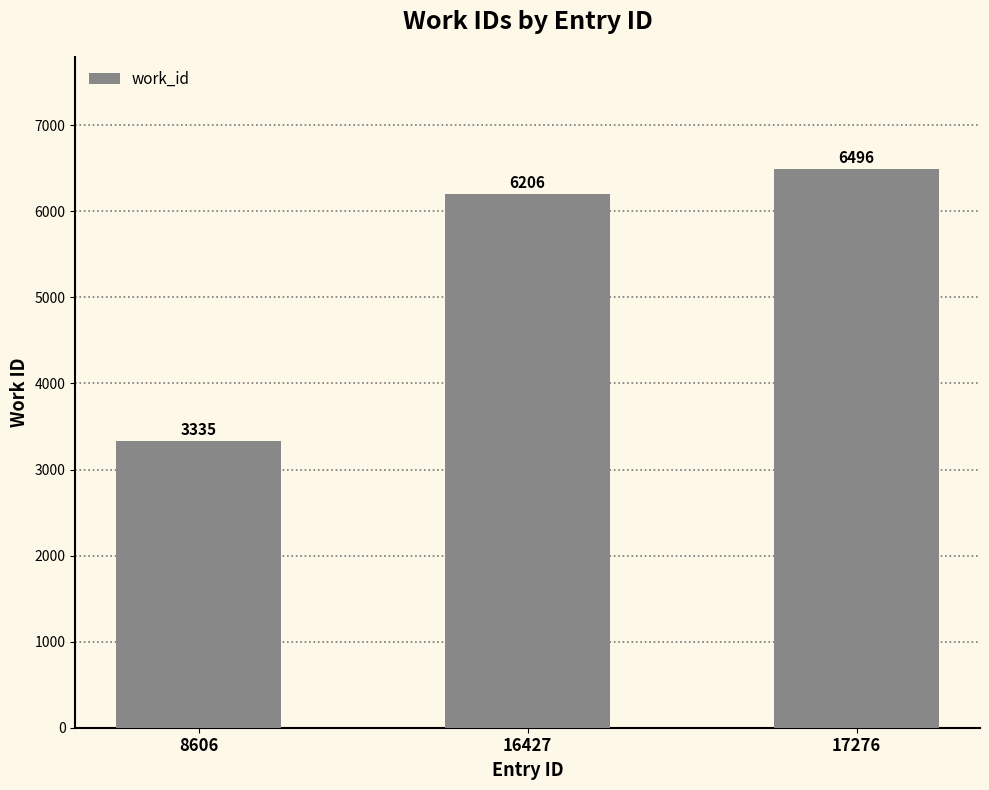

What is the value of the 1st bar from the left?

3335